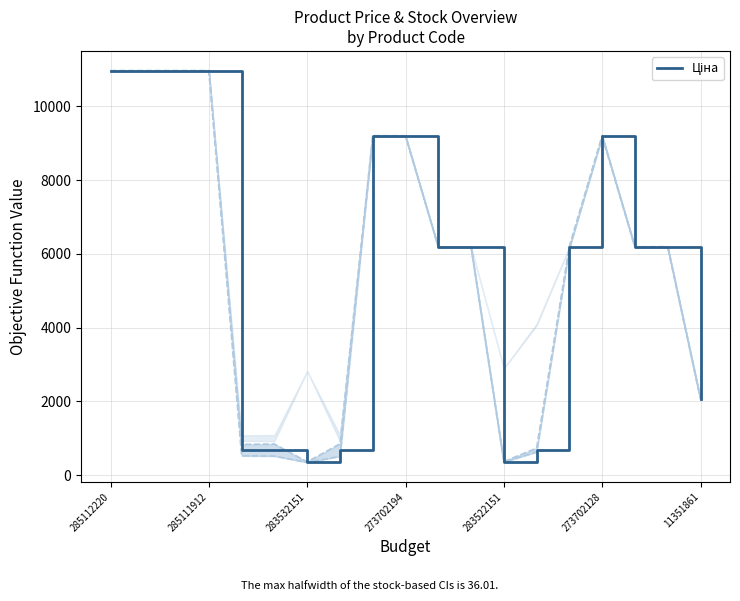

Which category has the highest value across all series?

285112220